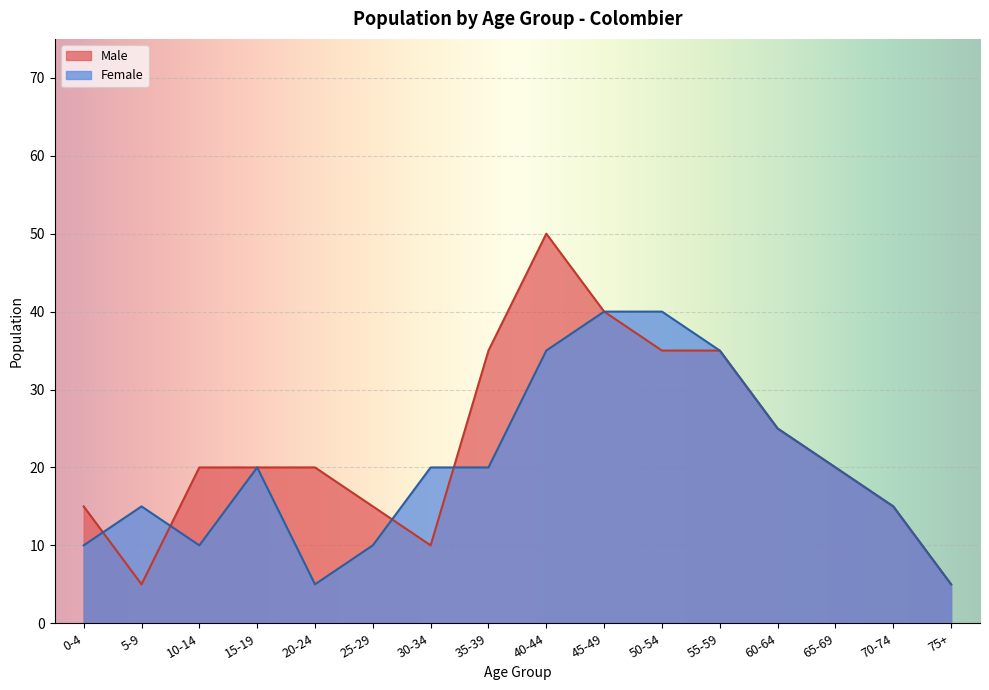

Does the chart display data point markers on the line(s)?

No